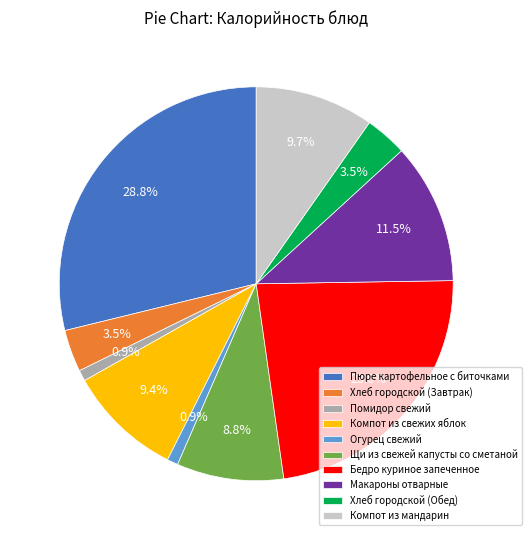

To the nearest percent, what is the combined percentage of Помидор свежий and Пюре картофельное с биточками?

30%